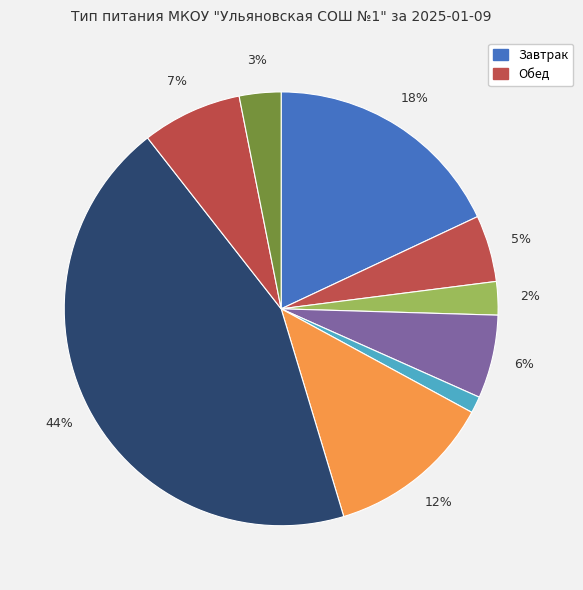

How many segments does this pie chart have?

9